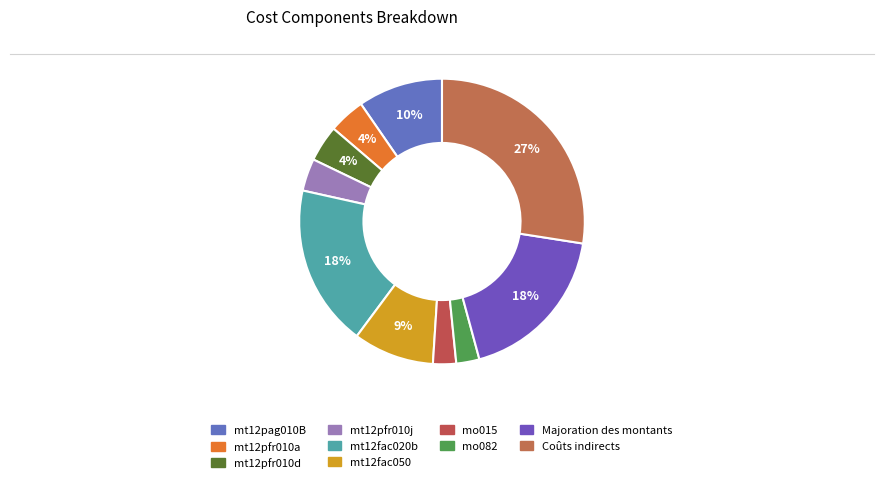

How many slices are in this pie chart?

10